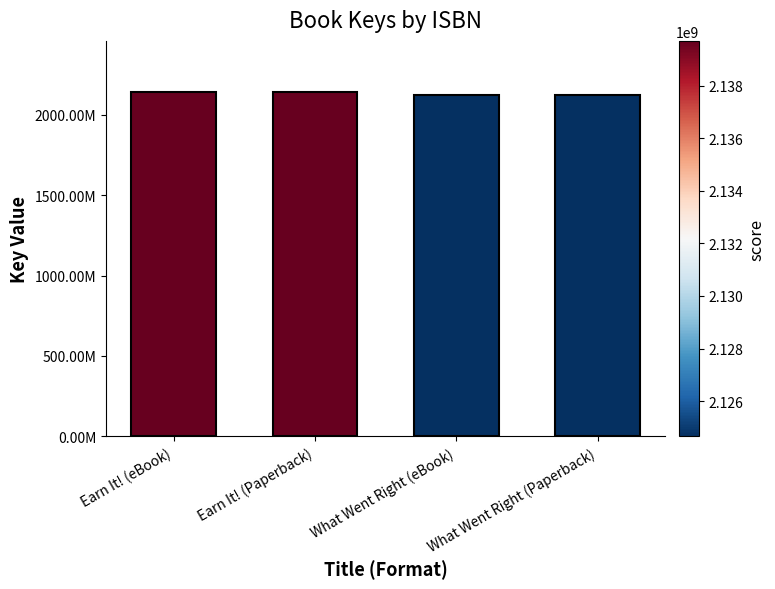

Are the bars horizontal?

No